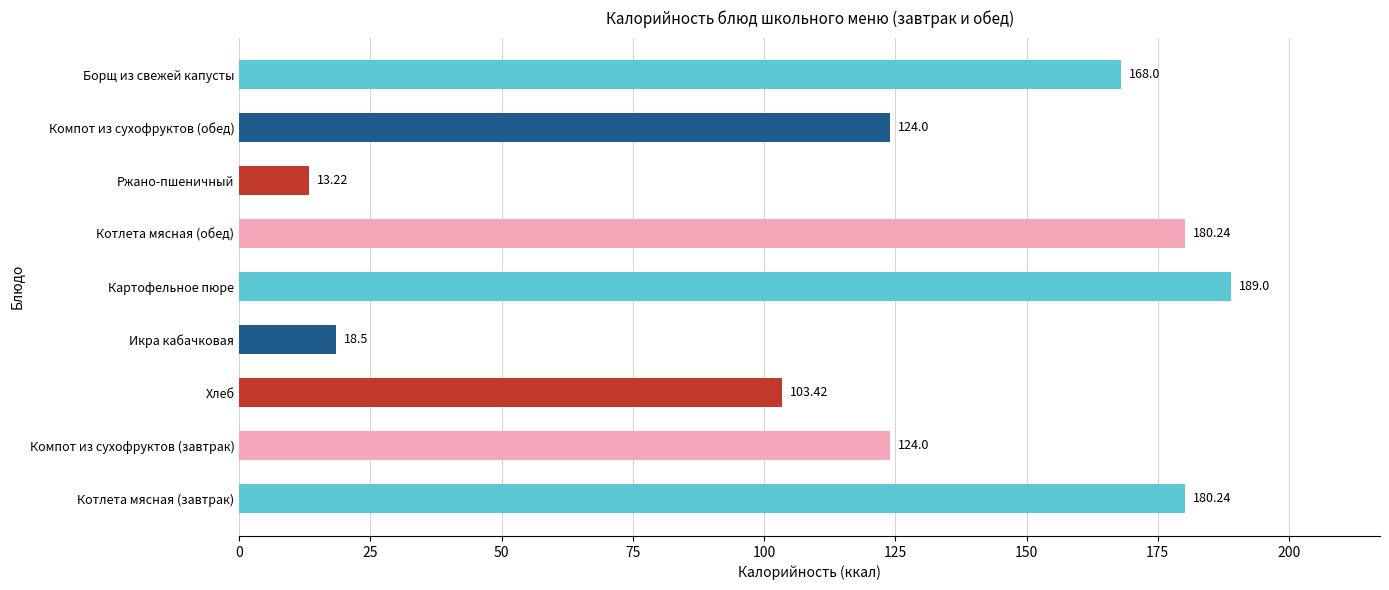

What is the average value?

122.3